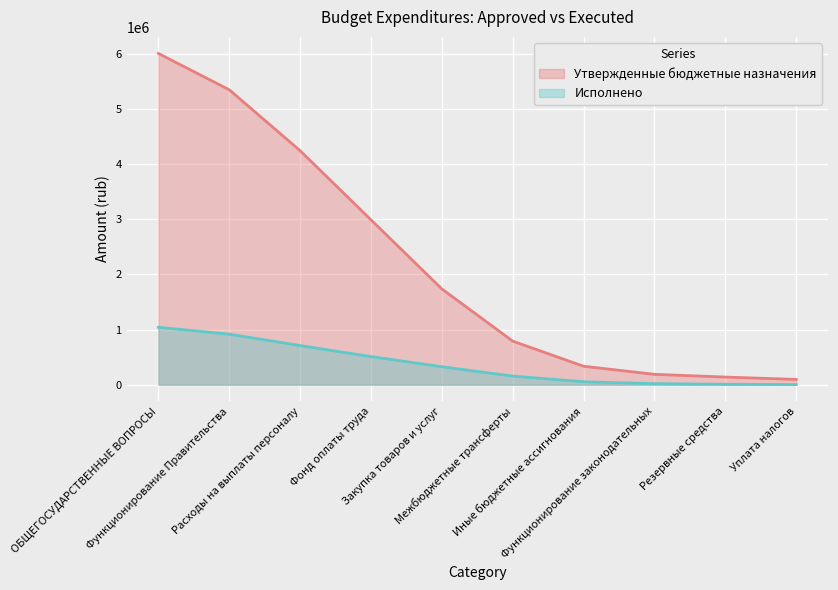

Rank the categories by Утвержденные бюджетные назначения value from highest to lowest.

ОБЩЕГОСУДАРСТВЕННЫЕ ВОПРОСЫ, Функционирование Правительства, Расходы на выплаты персоналу, Фонд оплаты труда, Закупка товаров и услуг, Межбюджетные трансферты, Иные бюджетные ассигнования, Функционирование законодательных, Резервные средства, Уплата налогов